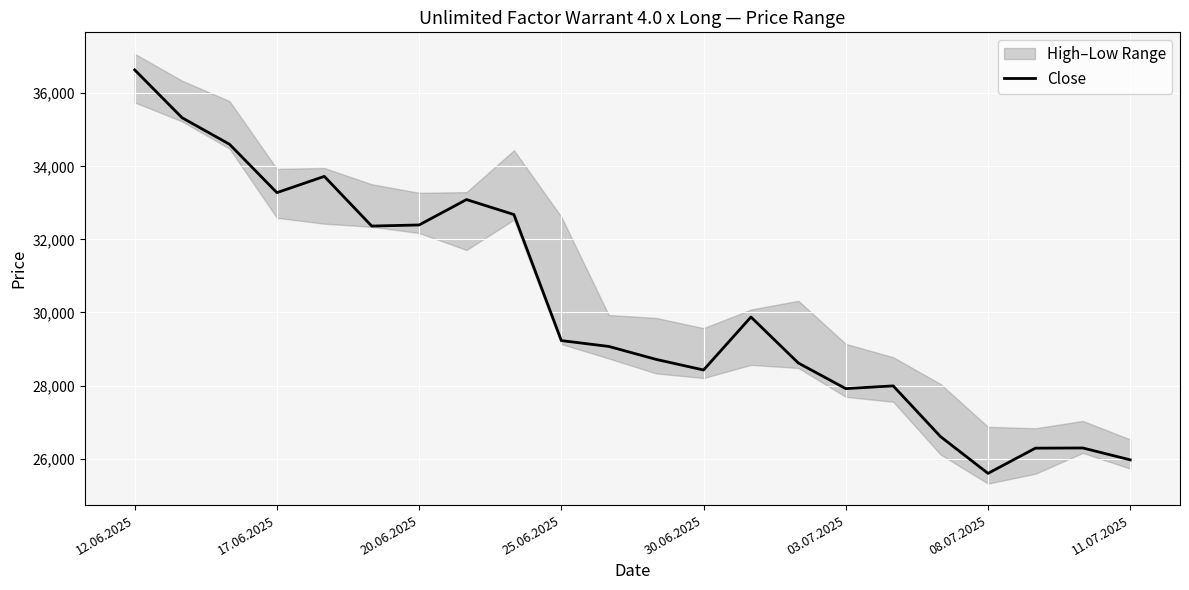

What is the highest value of the Close series?

36640